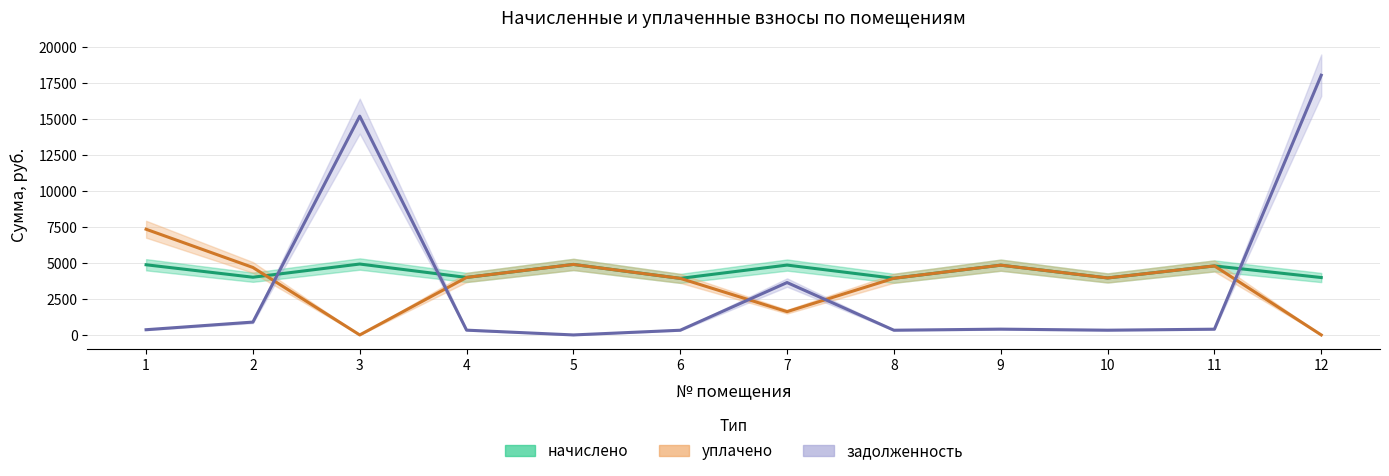

How many interior local peaks does the начислено series have?

5